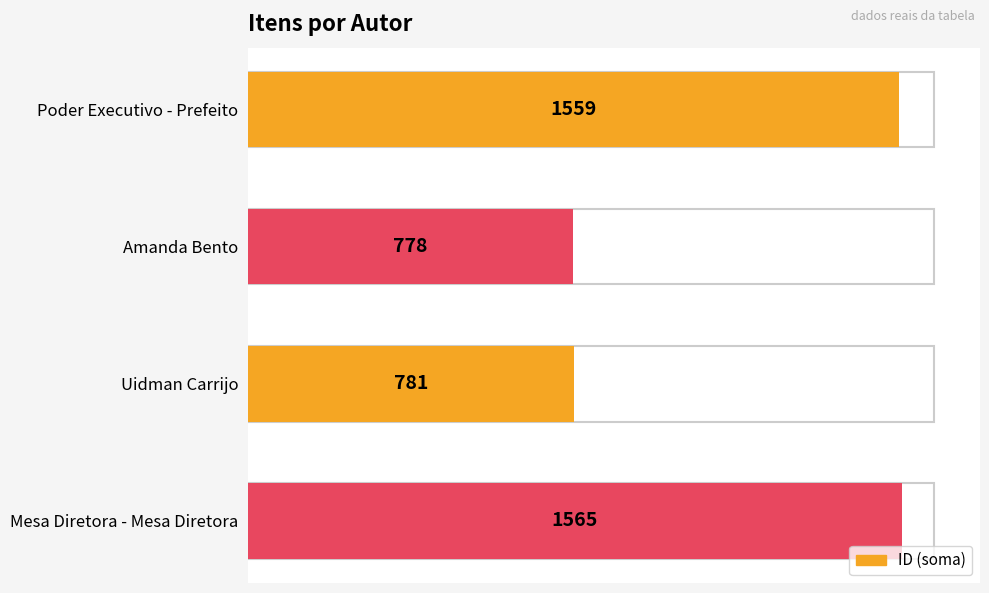

Reading bottom to top, what are all the values shown in this chart?

Mesa Diretora - Mesa Diretora=1565	Uidman Carrijo=781	Amanda Bento=778	Poder Executivo - Prefeito=1559